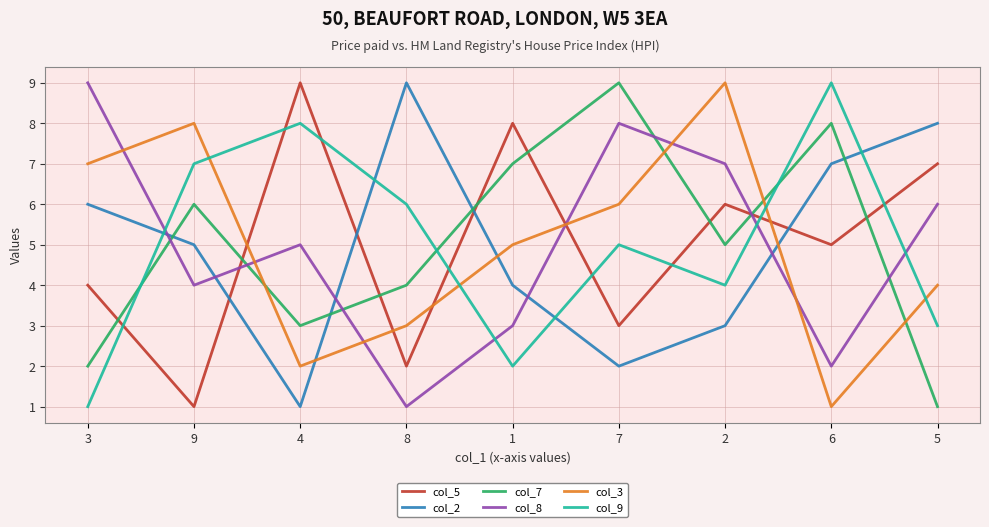

Count the col_3 values in the range 3 to 7.

5